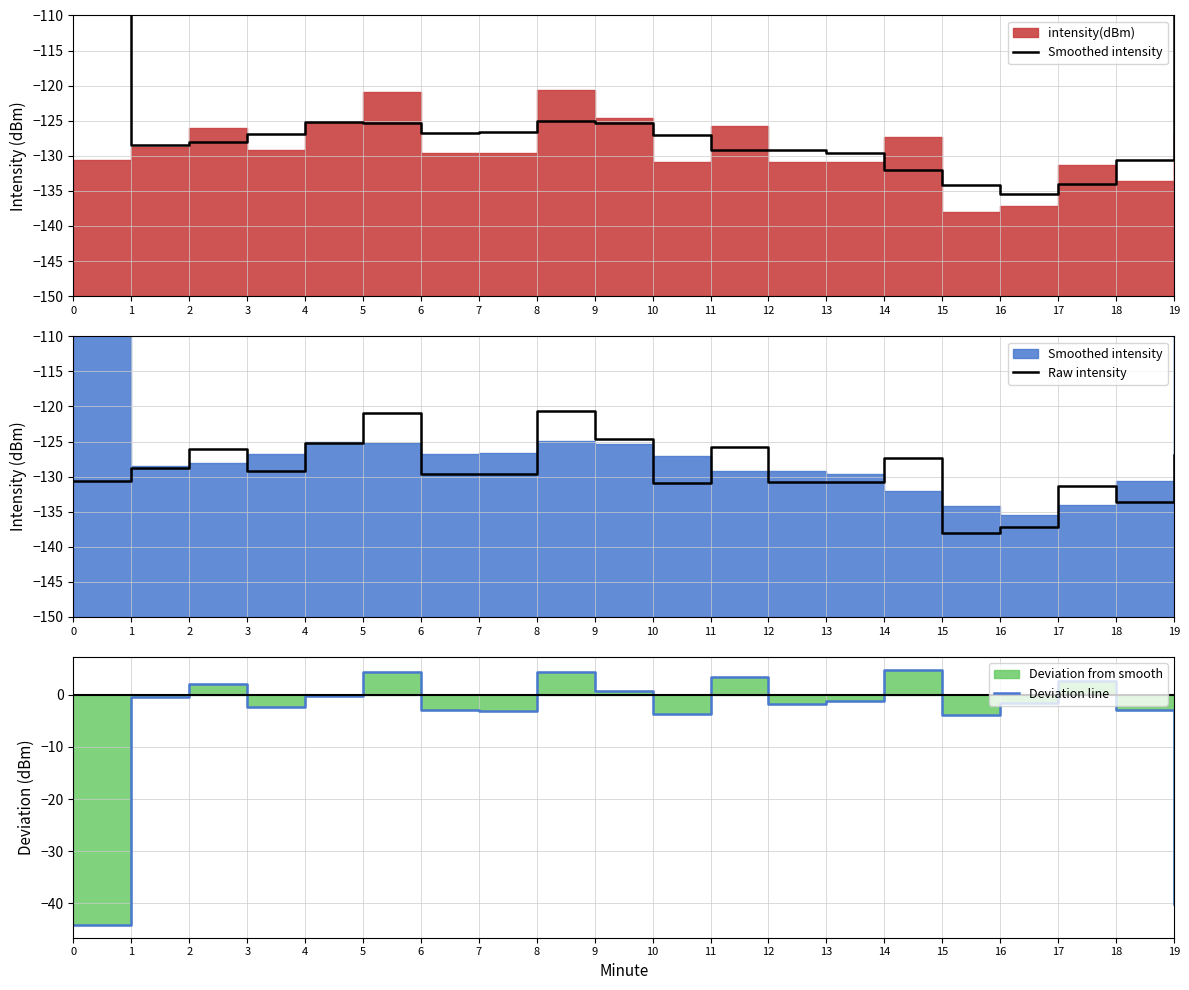

Reading left to right, extract all data points from this chart.

Smoothed intensity: -86.5	-128.5	-128.0	-126.8	-125.1	-125.3	-126.7	-126.6	-125.0	-125.4	-127.1	-129.2	-129.1	-129.6	-132.1	-134.2	-135.5	-134.0	-130.6	-86.8
Raw intensity: -130.6	-128.8	-126.0	-129.2	-125.3	-120.9	-129.7	-129.7	-120.6	-124.7	-130.8	-125.8	-130.8	-130.8	-127.3	-138.1	-137.1	-131.3	-133.6	-126.9
Deviation line: -44.1	-0.3	2.0	-2.4	-0.1	4.4	-2.9	-3.0	4.4	0.7	-3.7	3.4	-1.7	-1.2	4.8	-3.9	-1.6	2.7	-3.0	-40.1